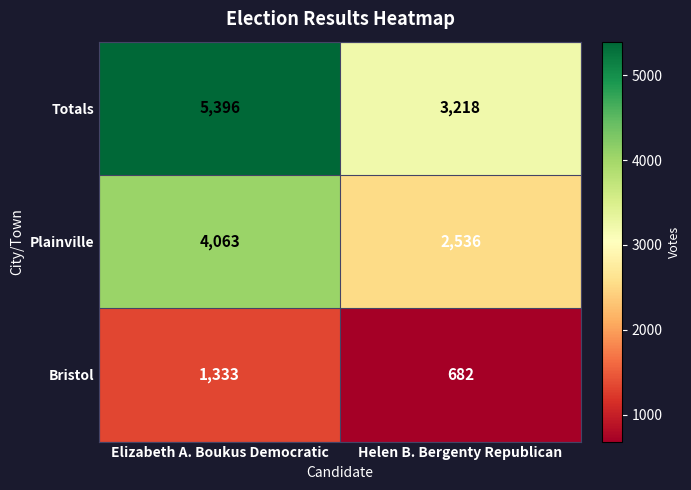

At which label is Plainville closest to 3299?

Helen B. Bergenty Republican